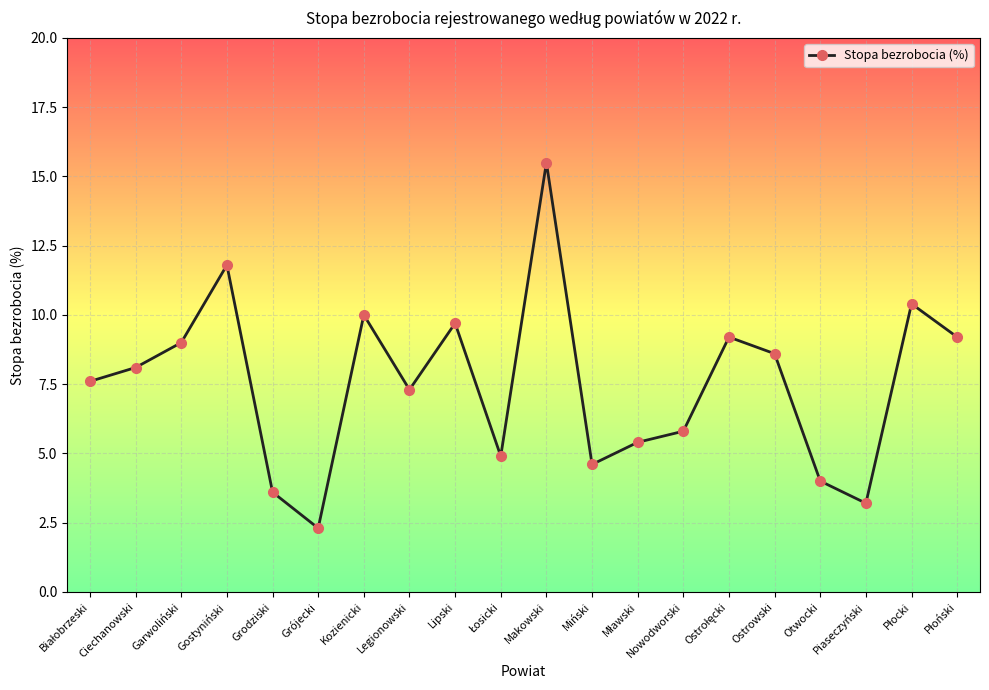

Is this an area chart (filled region under the line)?

No